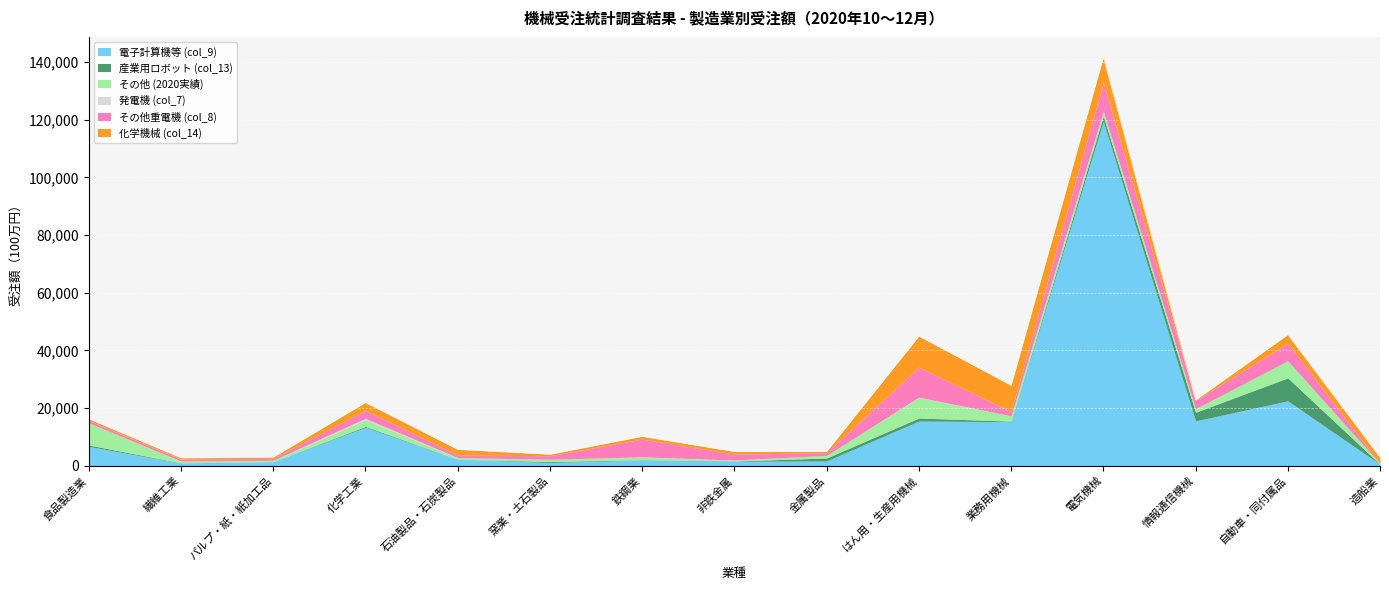

At 窯業・土石製品, list the series in order from smallest to largest.

発電機 (col_7), 産業用ロボット (col_13), 化学機械 (col_14), その他 (2020実績), 電子計算機等 (col_9), その他重電機 (col_8)